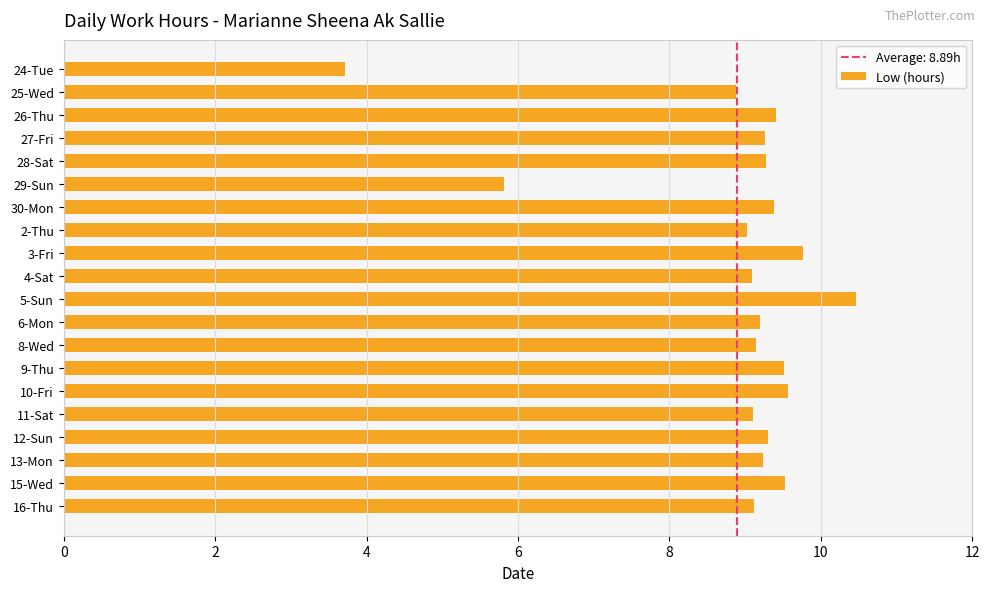

Does the chart contain stacked bars?

No